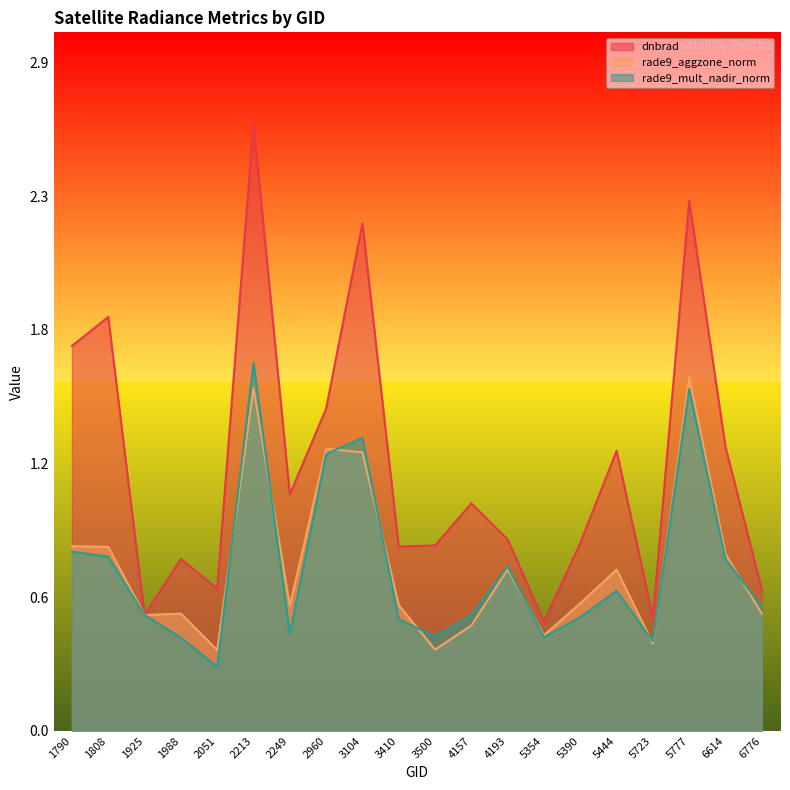

How many lines are shown in the chart?

3